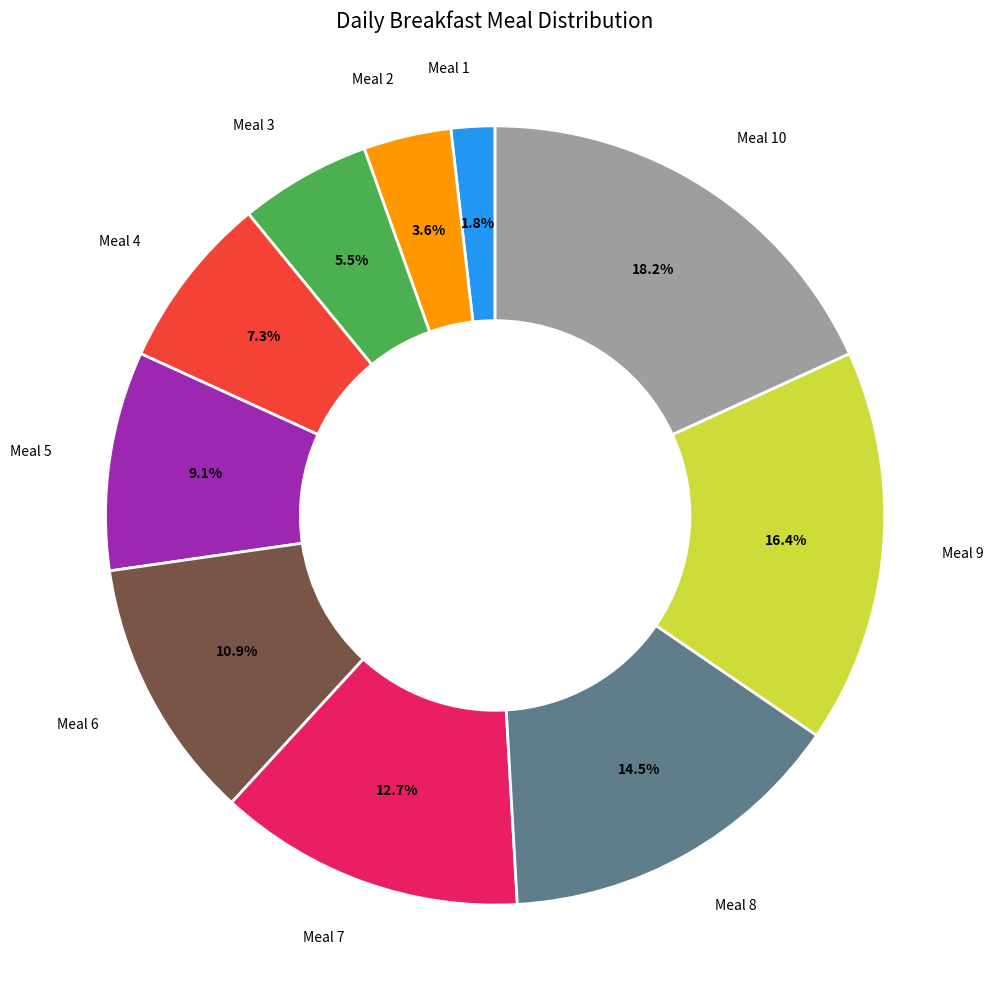

Does any single category account for the majority?

No